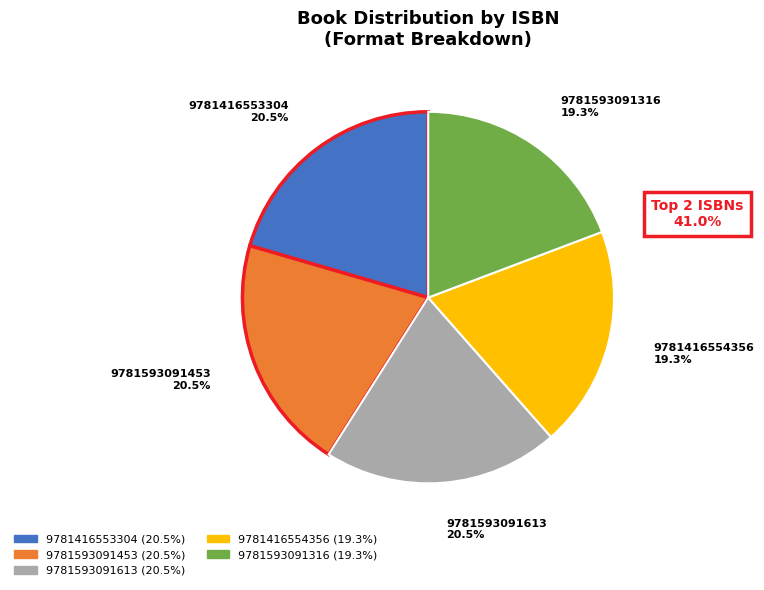

To the nearest percent, what is the difference between the 9781416554356 and 9781593091613 slice percentages?

1%